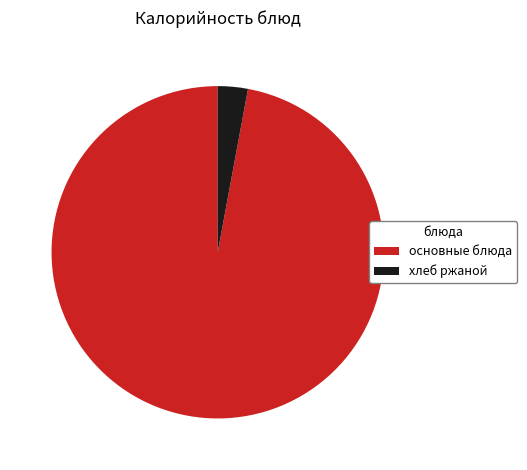

Between основные блюда and хлеб ржаной, which is larger?

основные блюда